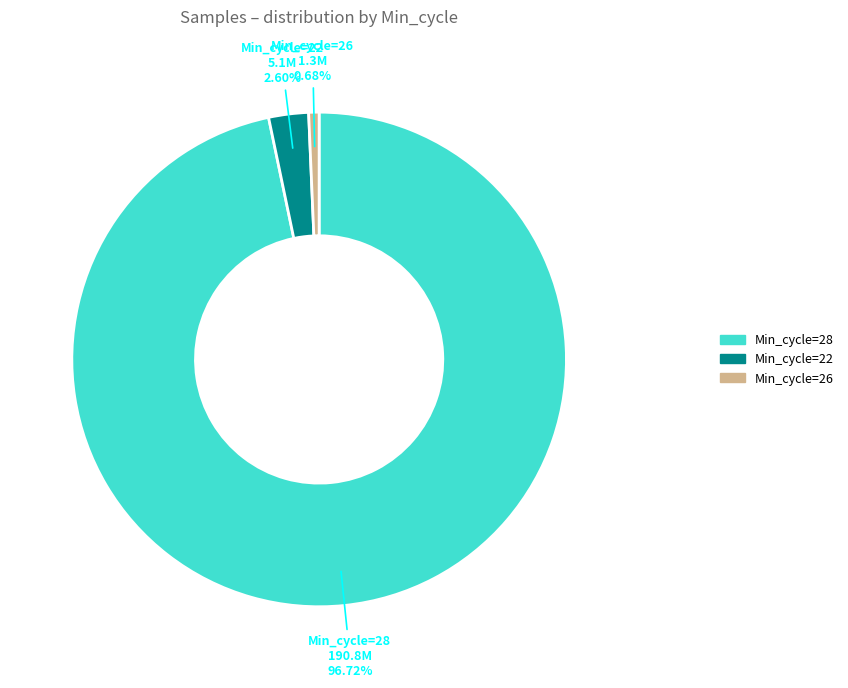

Which category accounts for the majority?

Min_cycle=28